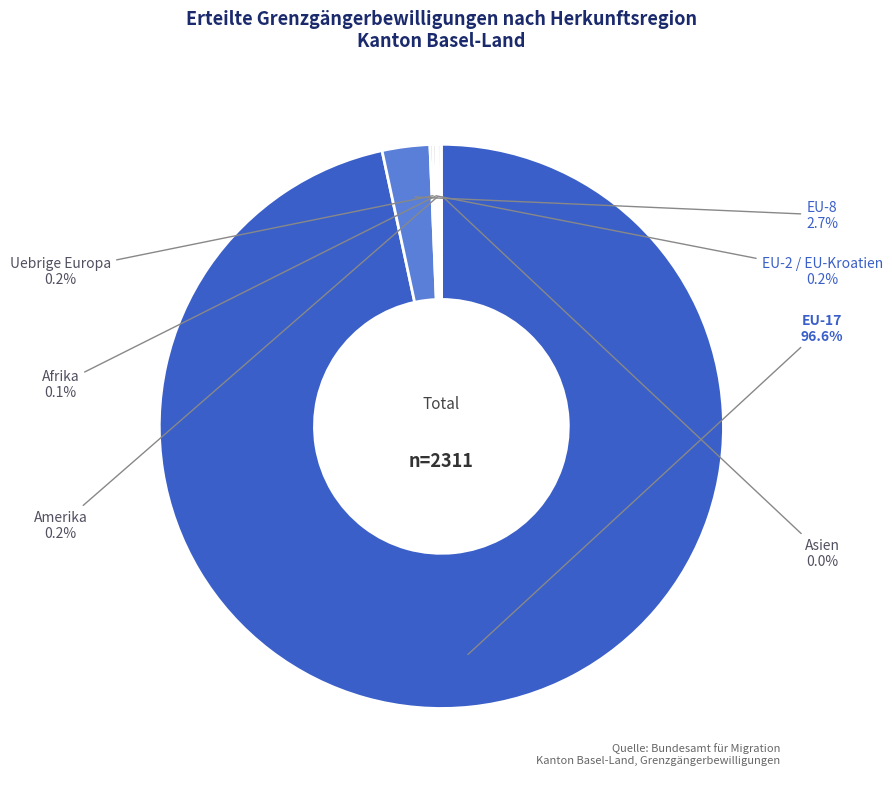

Which slice is the largest?

EU-17